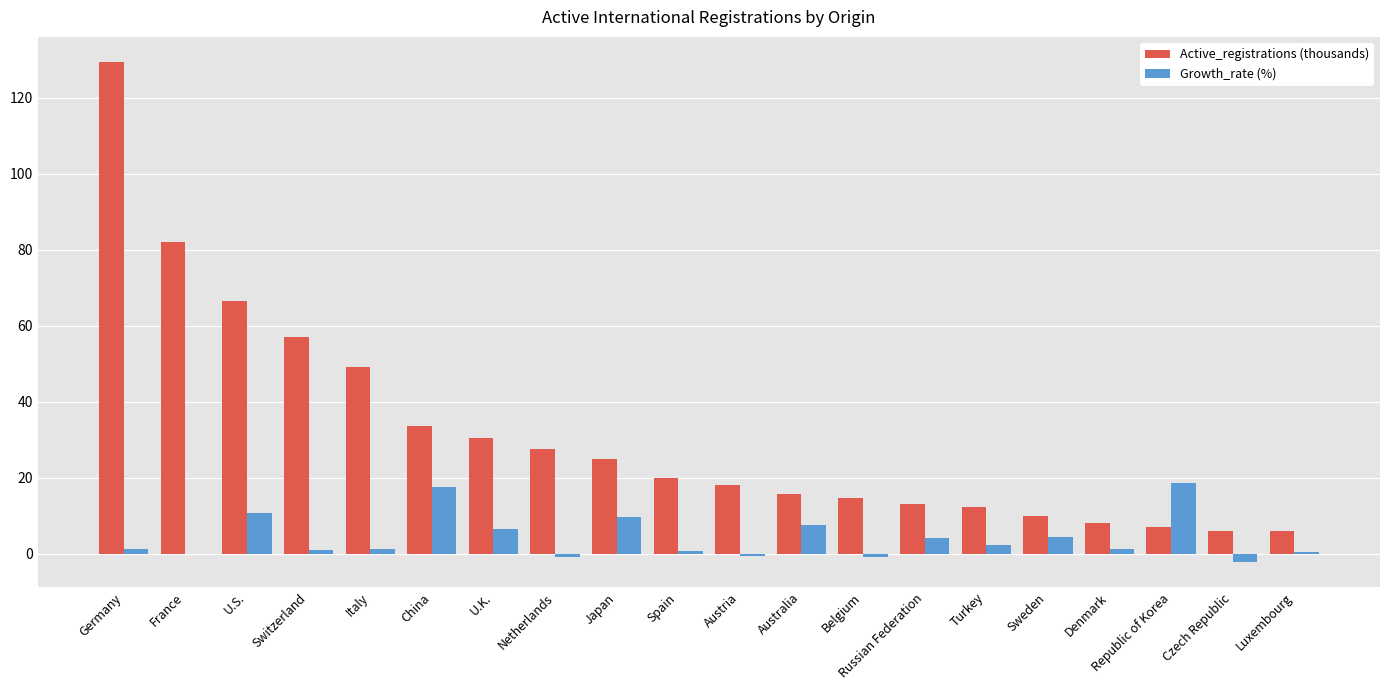

At which category is the sum across all series the highest?

Germany